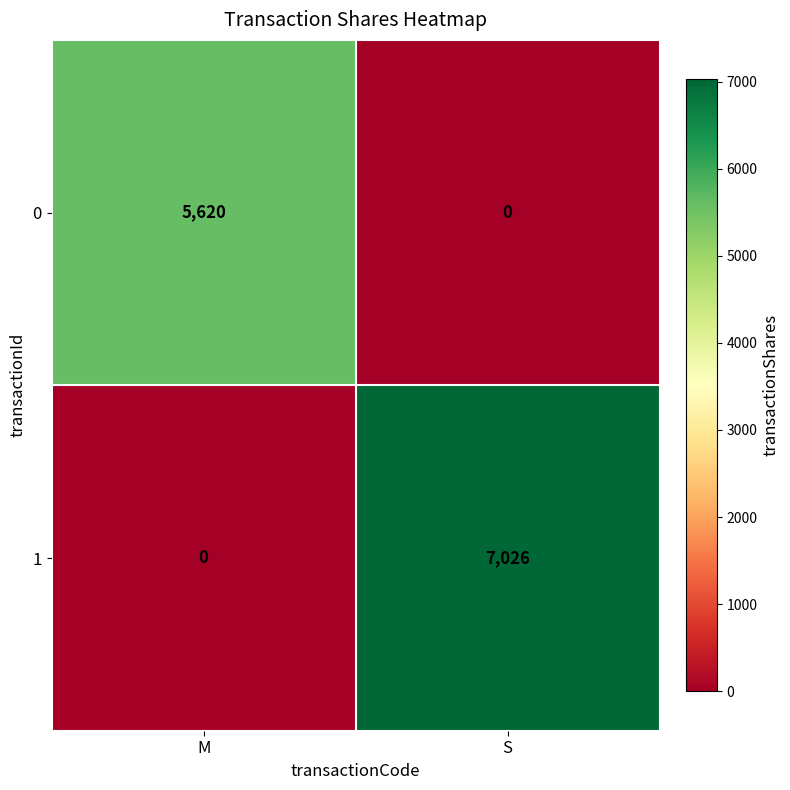

Reading right to left, list all the values displayed in this chart.

0: S=0	M=5620
1: S=7026	M=0